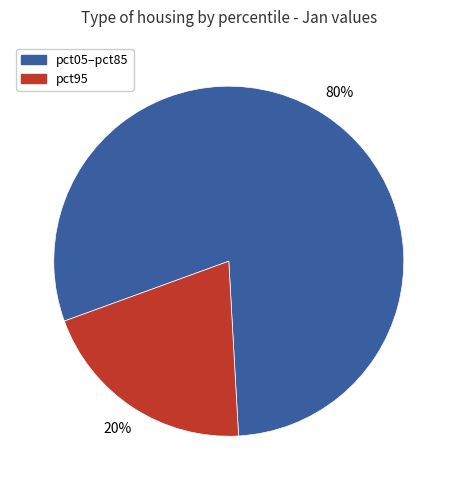

What is the largest slice in the pie chart?

pct05–pct85